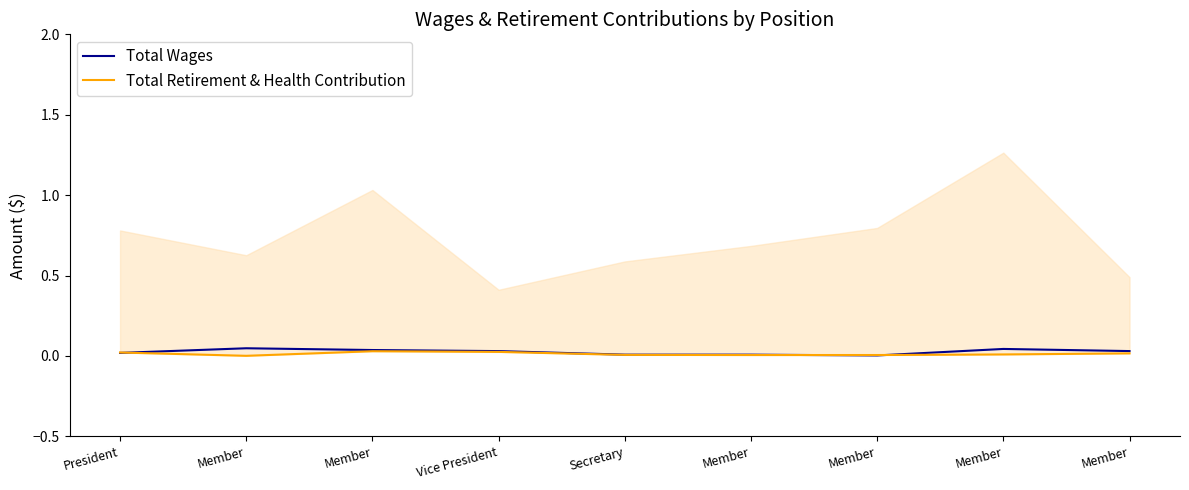

What are all the series names shown in the legend?

Total Wages, Total Retirement & Health Contribution